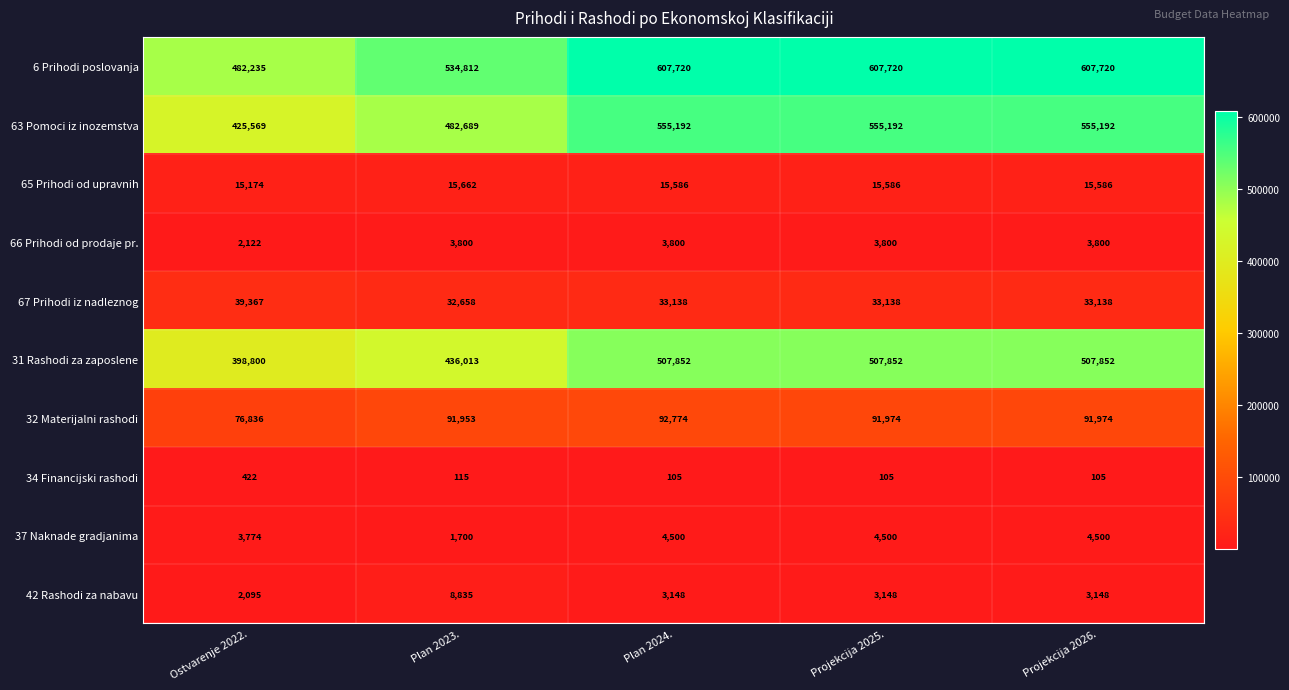

At which label is 31 Rashodi za zaposlene closest to 453326?

Plan 2023.